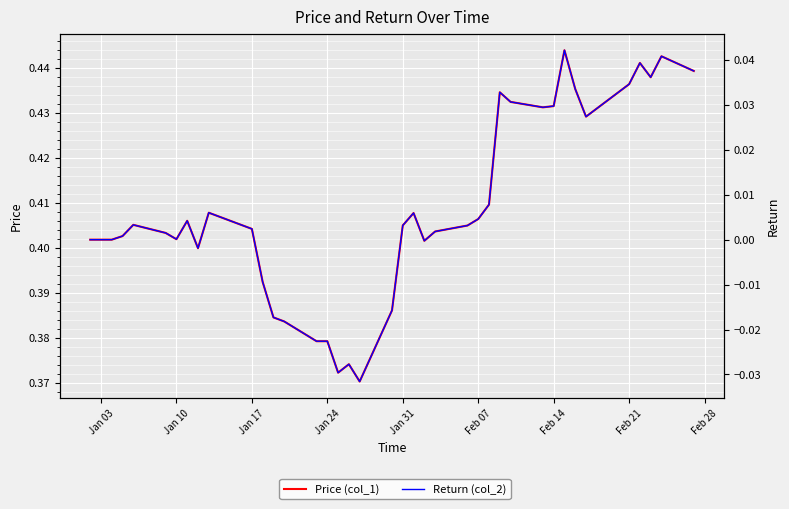

True or false: Return (col_2) and Price (col_1) intersect in this chart.

False